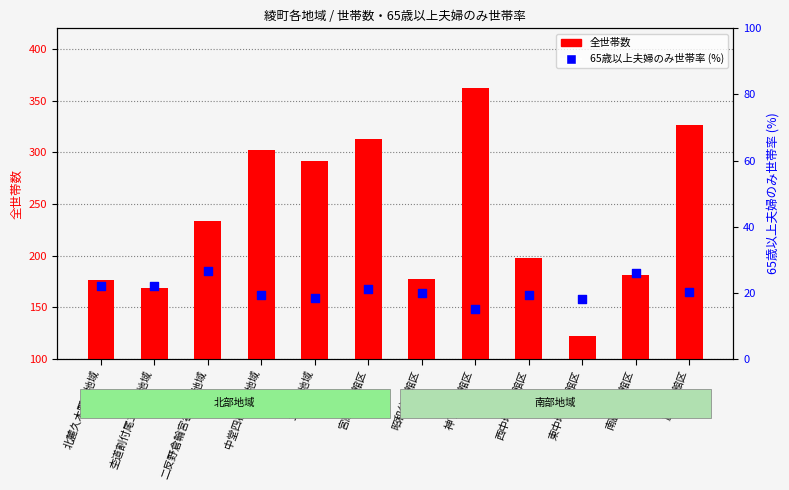

Which series reaches the maximum Y coordinate?

全世帯数